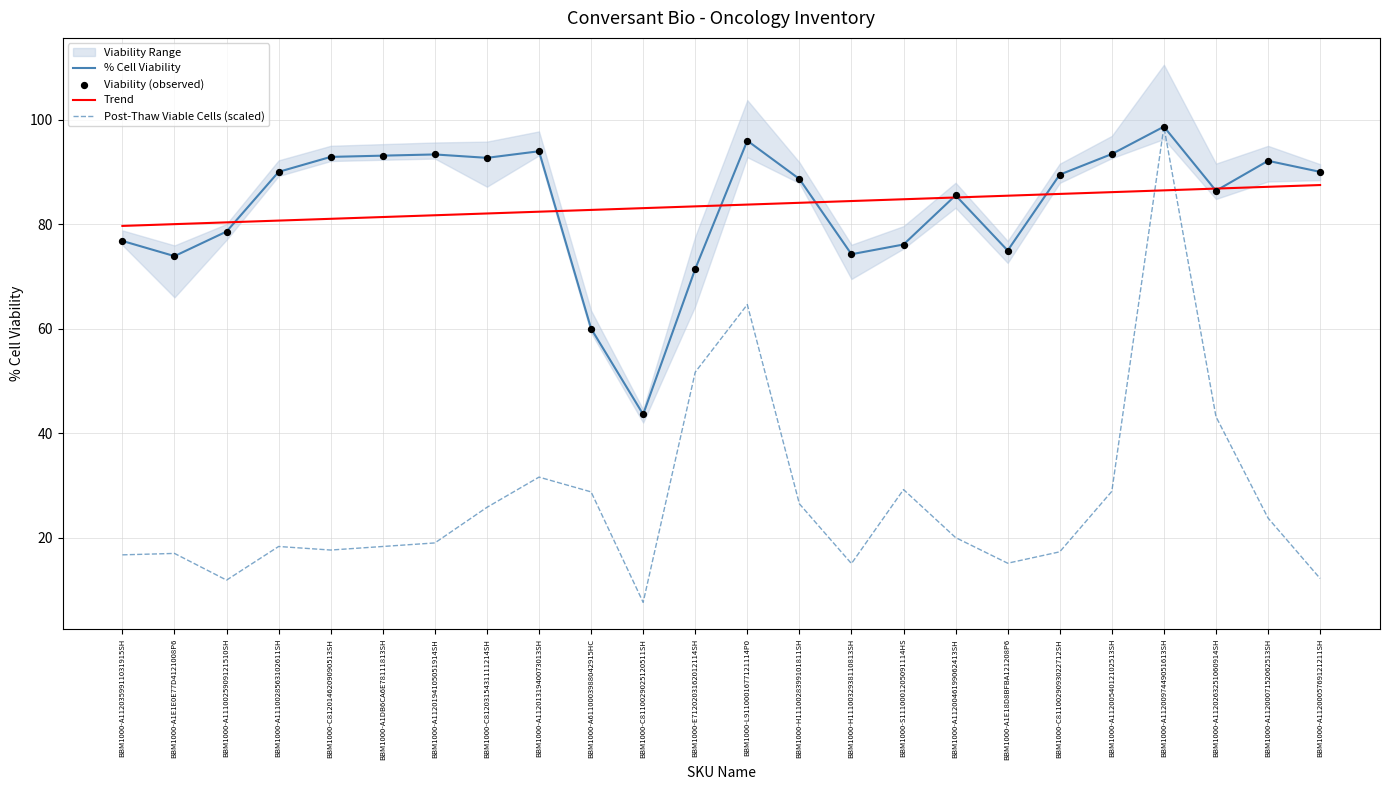

What is the total value across all series at BBM1000-A1110025909121510SH?

249.5